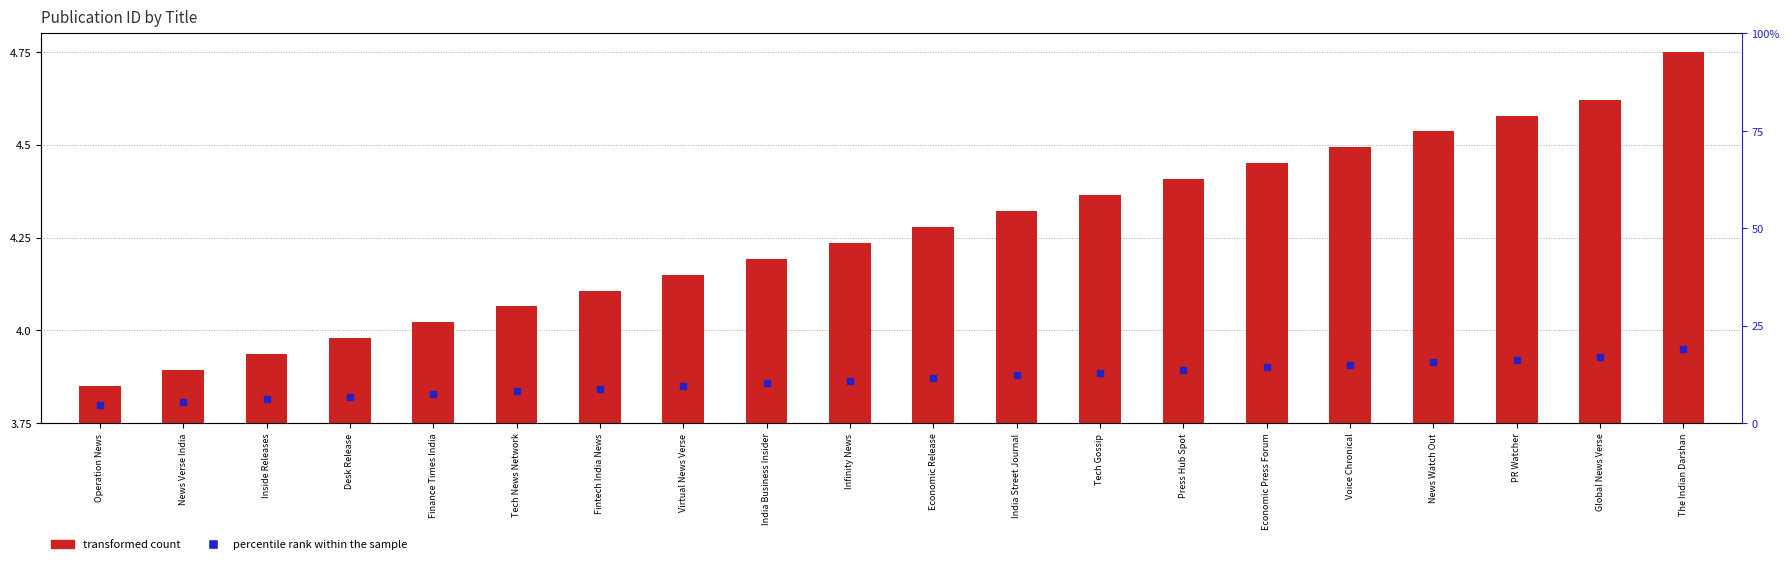

Which has a higher value, Economic Press Forum or PR Watcher?

PR Watcher